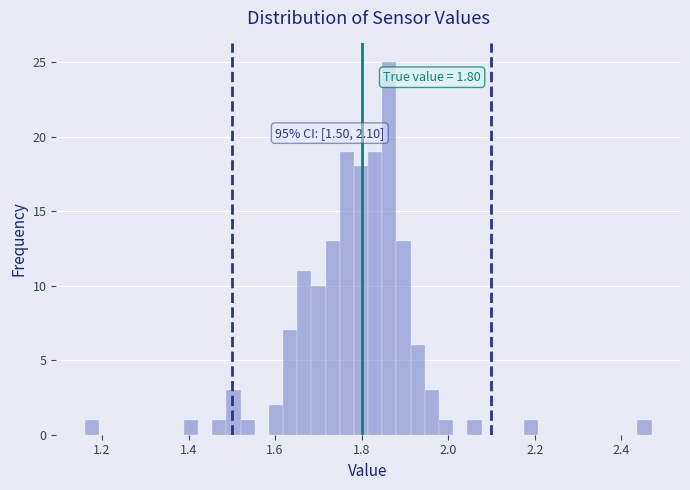

Around what value on the x-axis is the tallest bar? Give the approximate position of its centre, as read against the axis.

1.86